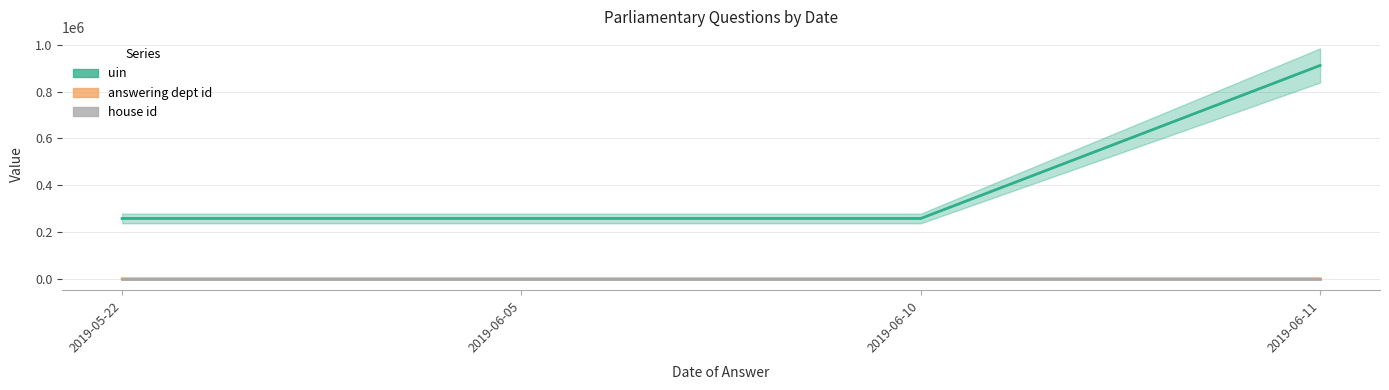

At which category is the sum across all series the highest?

2019-06-11